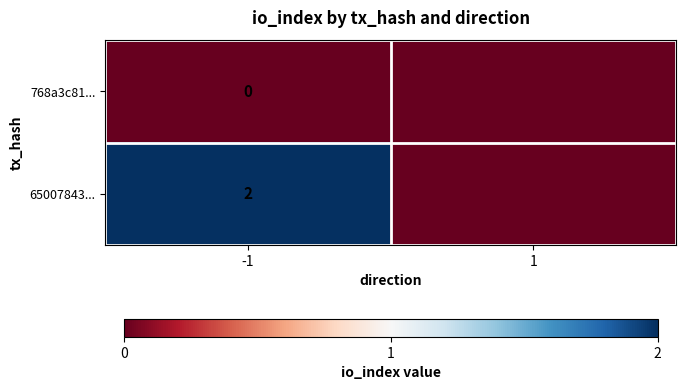

The 65007843... series shows 2 at -1. True or false?

True